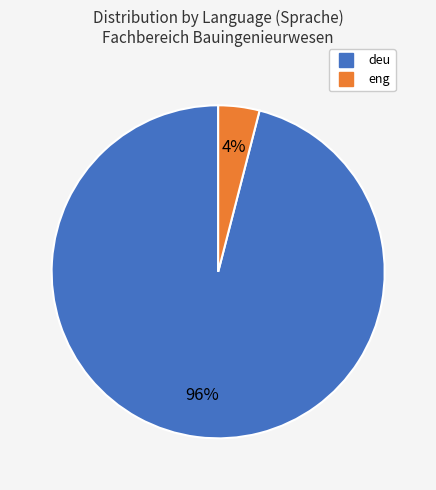

How many slices are in this pie chart?

2